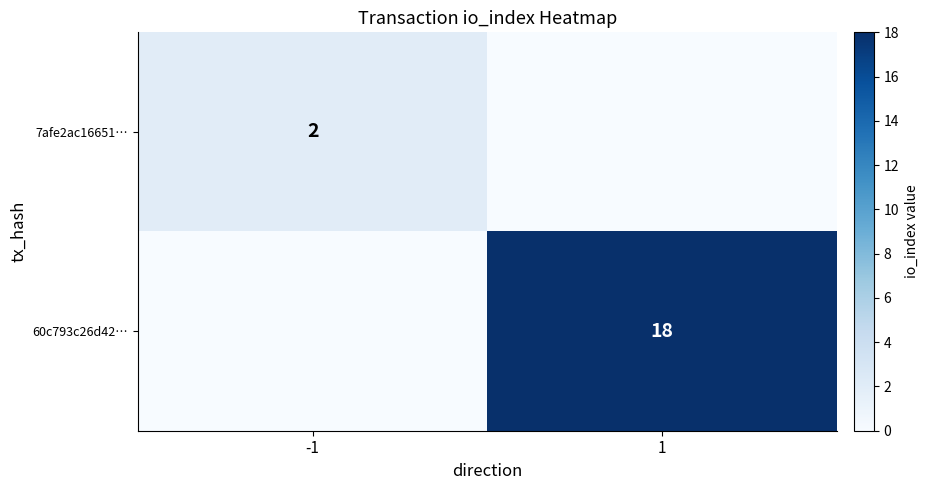

The 60c793c26d42… series shows 24 at 1. True or false?

False